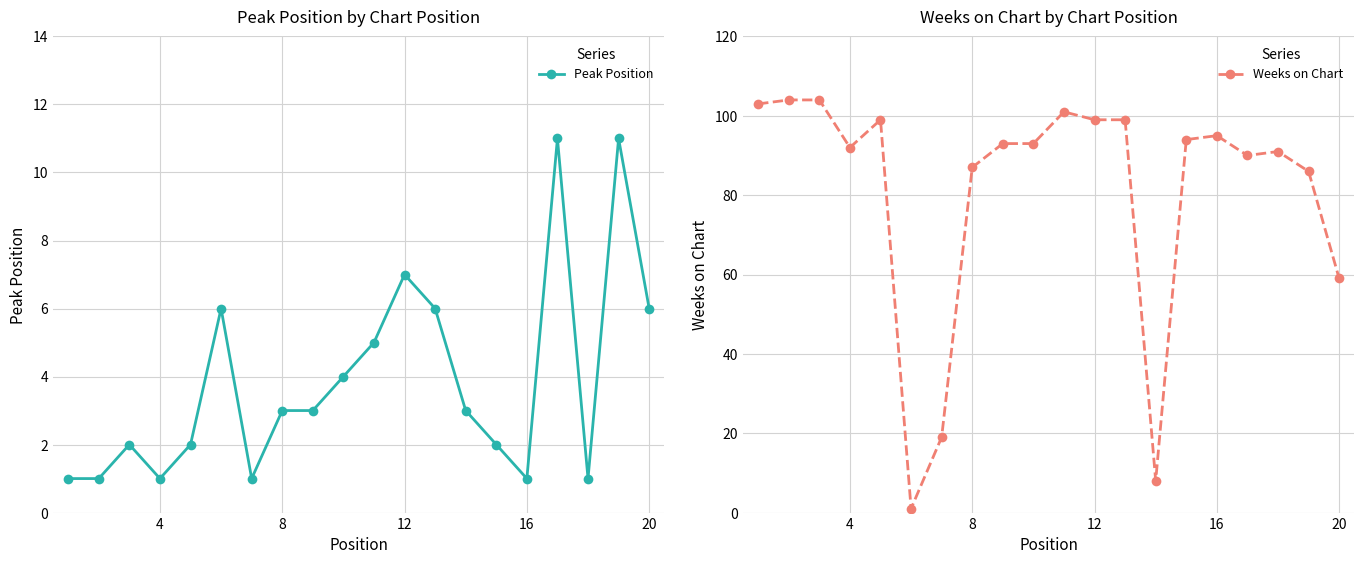

What is the maximum value for Weeks on Chart (dashed)?

104